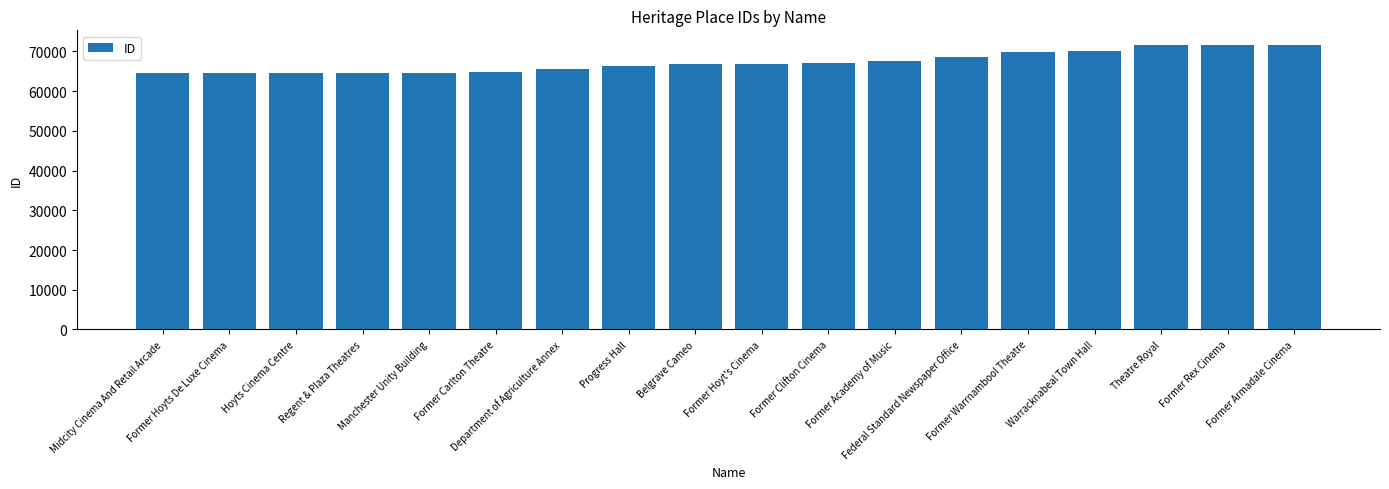

What is the sum of all values?

1211868